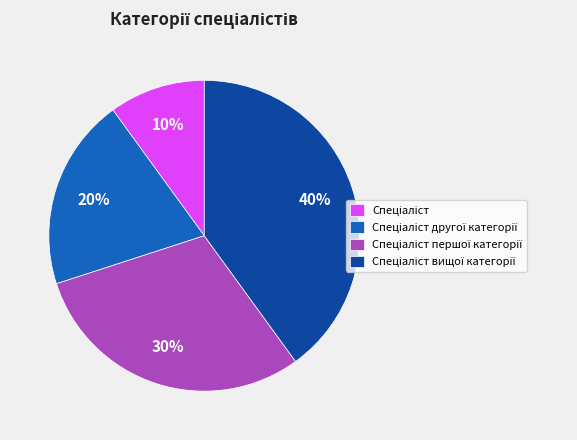

To the nearest percent, what is the average slice percentage?

25%